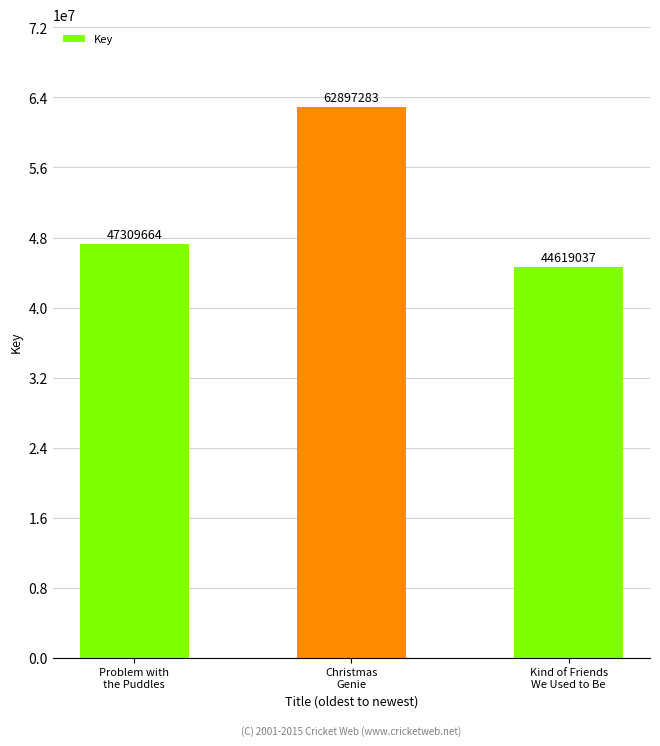

Are the bars horizontal?

No